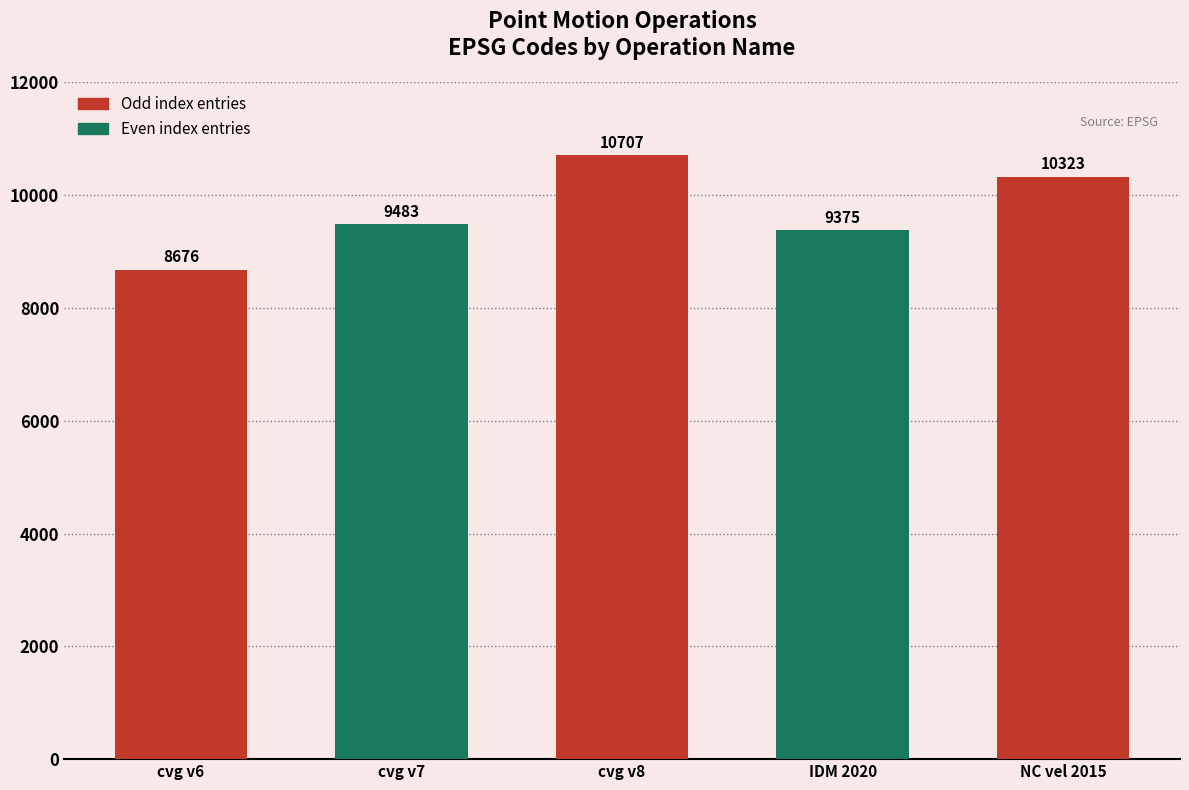

Between cvg v7 and IDM 2020, which is larger?

cvg v7